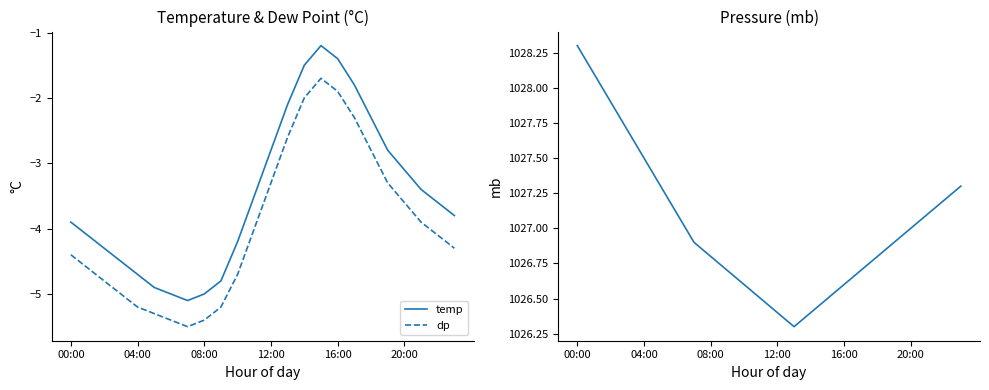

What is the label of the 19th point from the left?

18